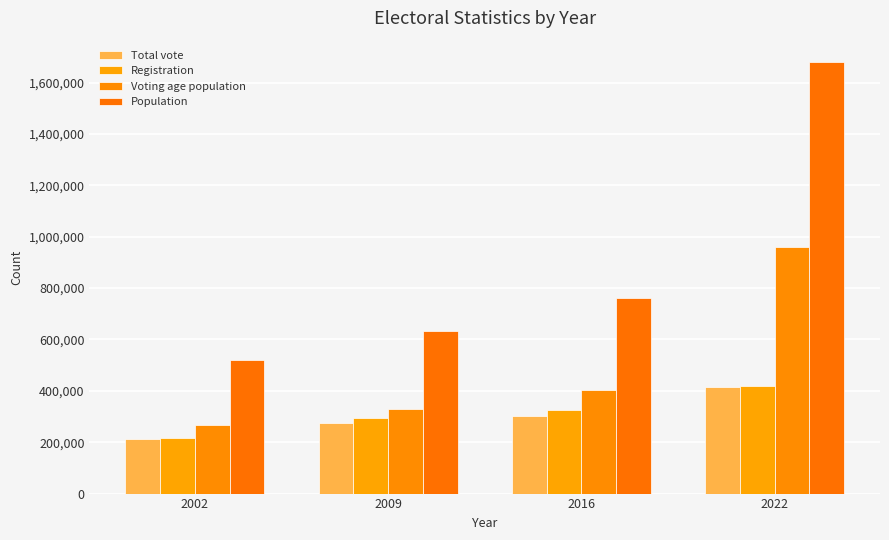

Are the bars horizontal?

No